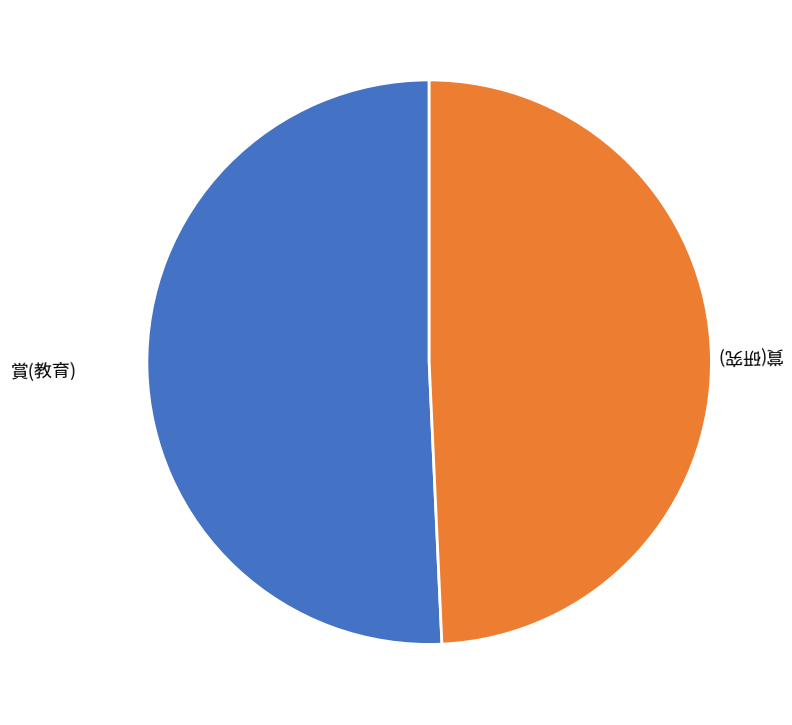

Is there any slice that represents more than half of the pie?

Yes